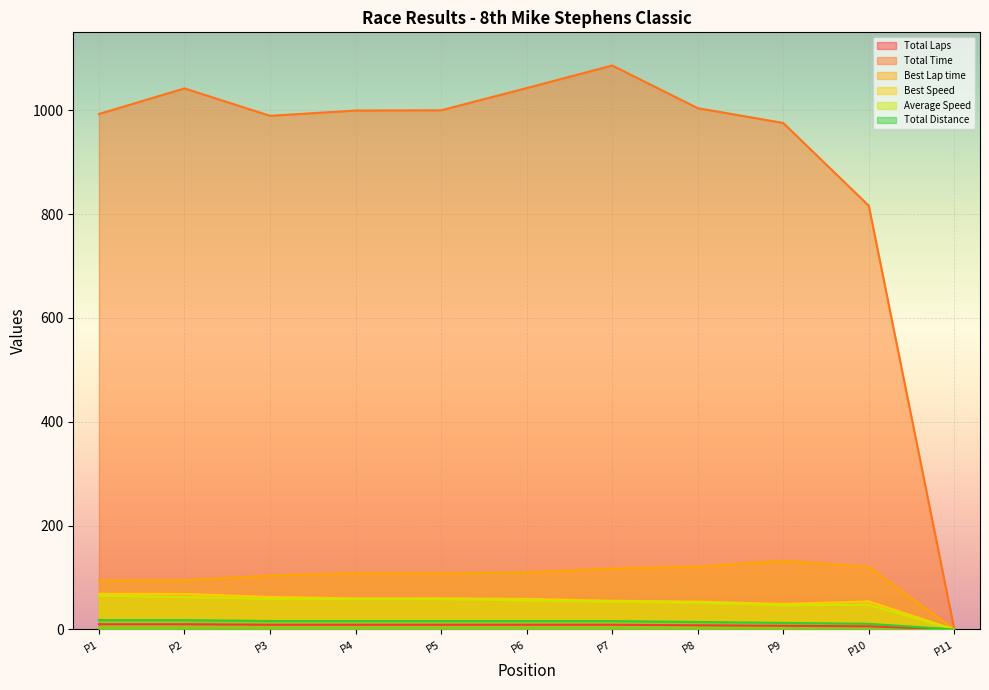

True or false: Total Distance and Total Time cross at least once.

False